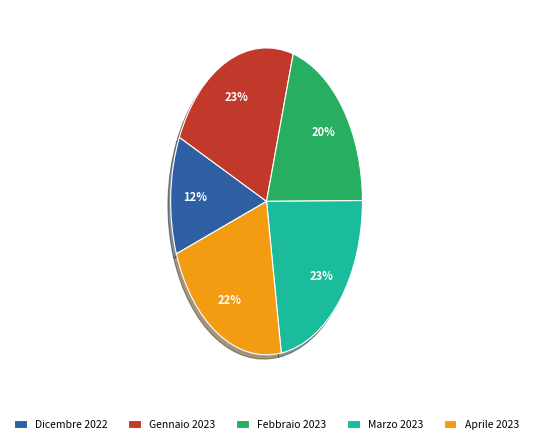

Approximately how many times larger is the value at Gennaio 2023 compared to Febbraio 2023?

1.1